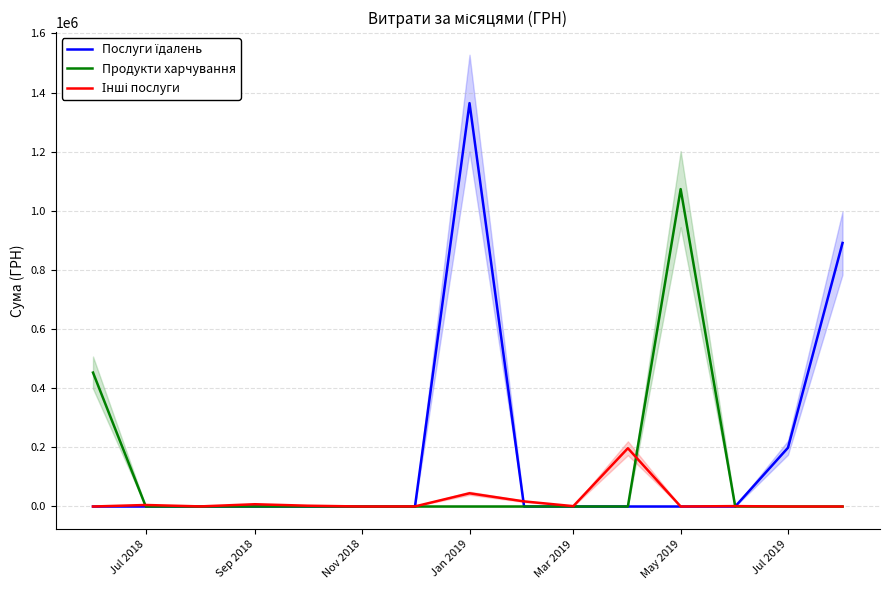

True or false: Продукти харчування has more than 0 interior local peaks.

True